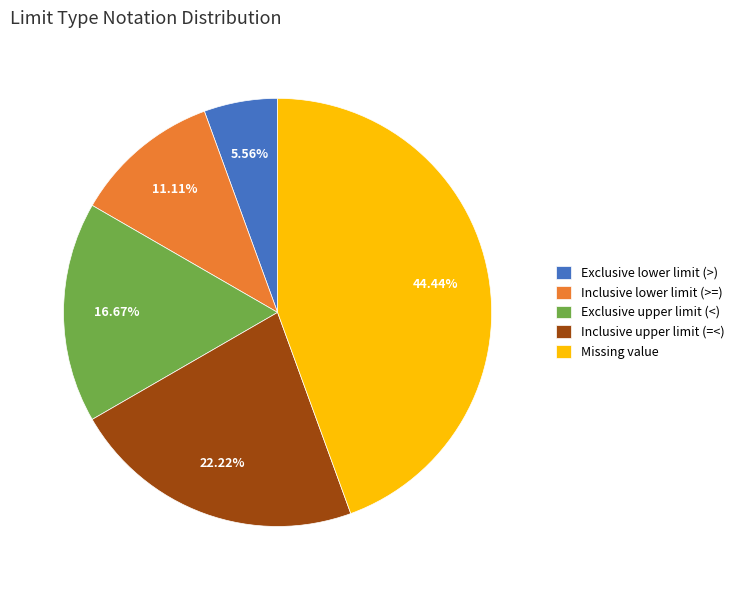

What percentage do Inclusive upper limit (=<) and Exclusive upper limit (<) together represent?

38.9%